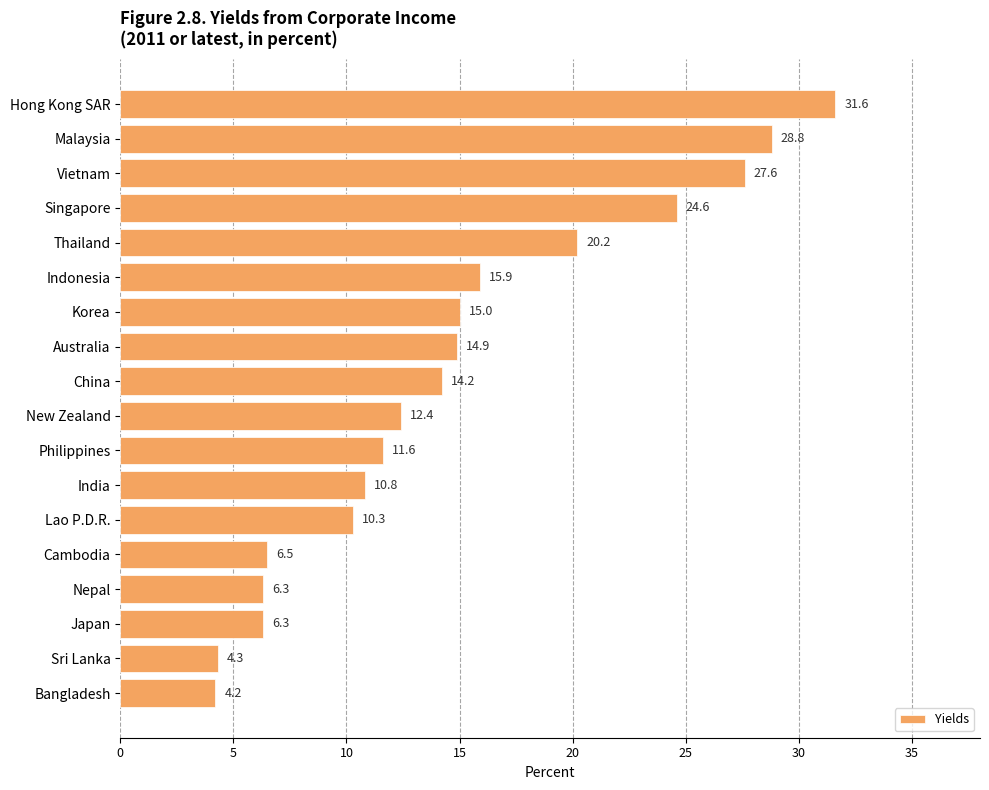

What is the label of the 4th bar from the top?

Singapore